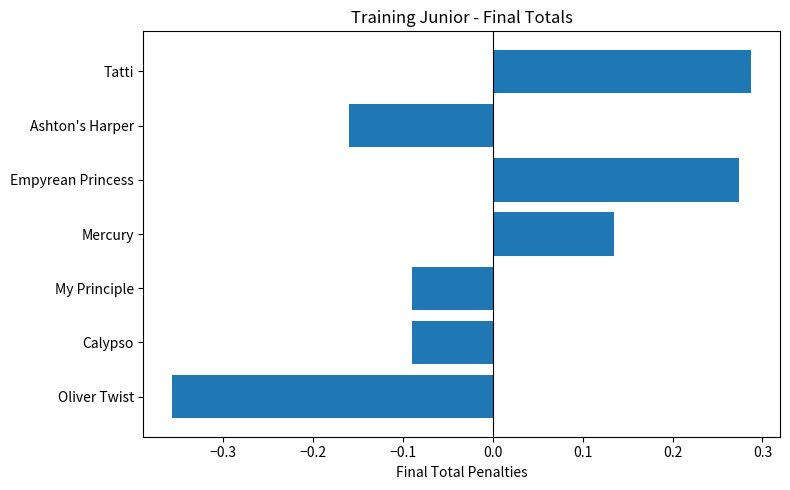

Count the values in the range 0 to 1.

3